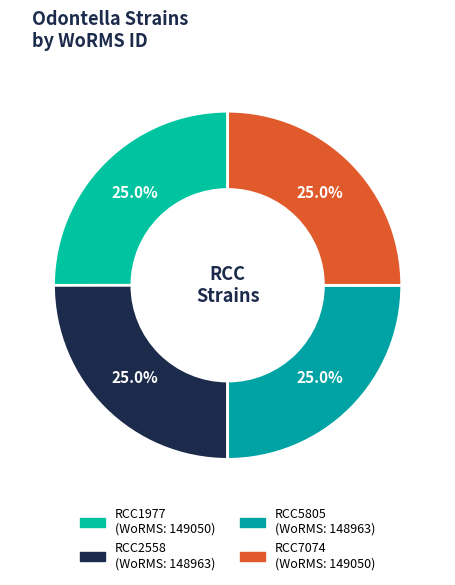

Count the number of slices in the pie.

4